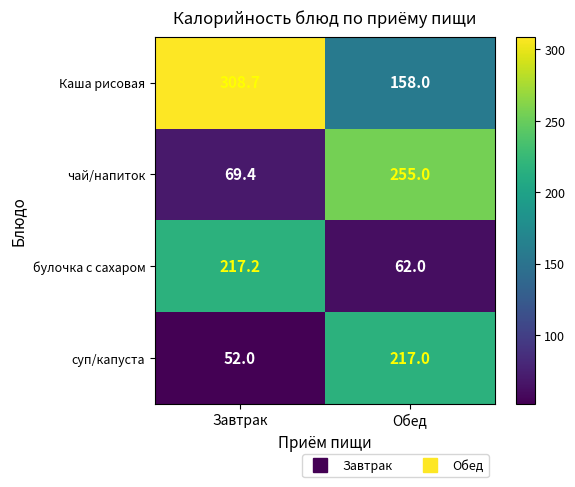

What is the difference between the maximum and minimum values in the булочка с сахаром series?

155.2